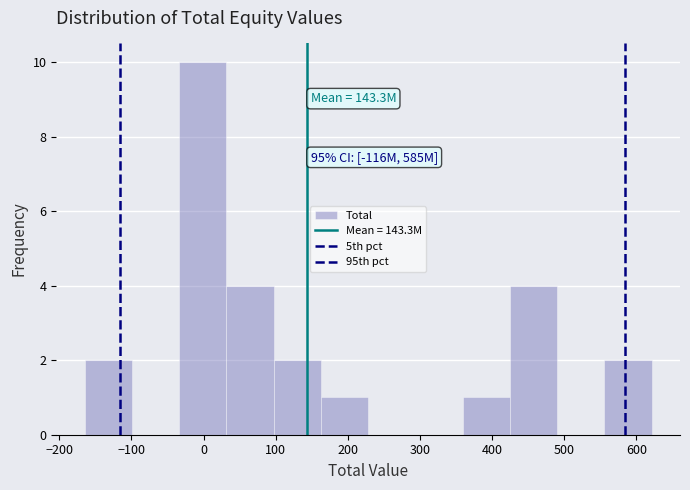

Which range on the x-axis has the tallest bar?

-30 to 30